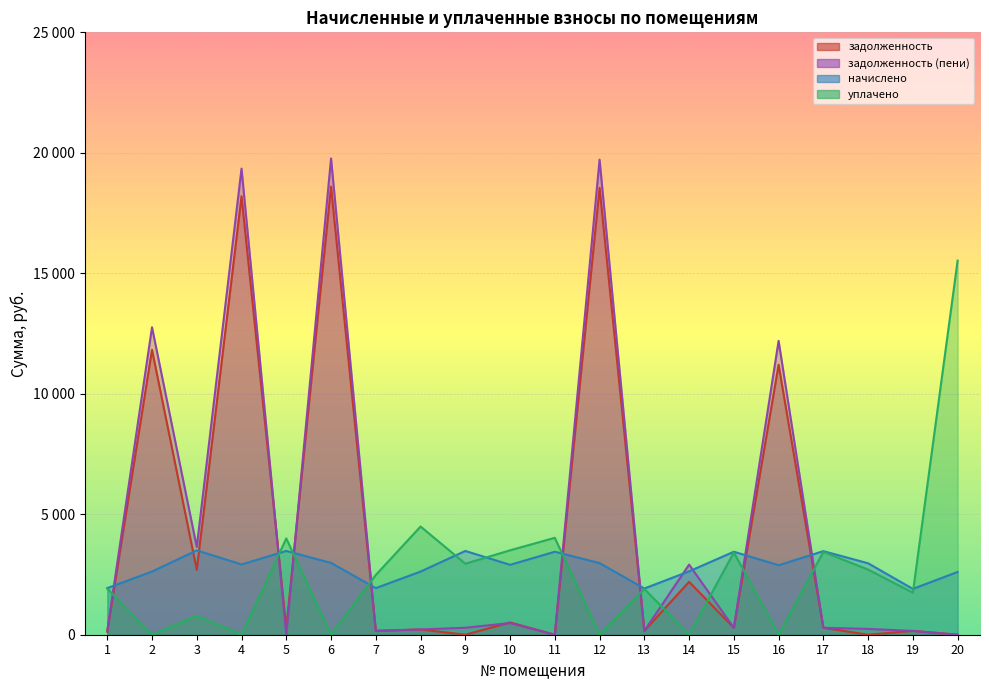

What is the difference between the задолженность (пени) values at 13 and 17?

129.2